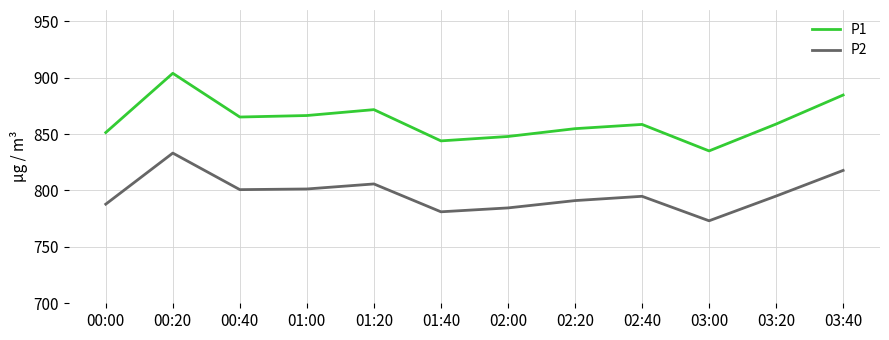

What is the approximate value of P2 at 03:40?

817.8